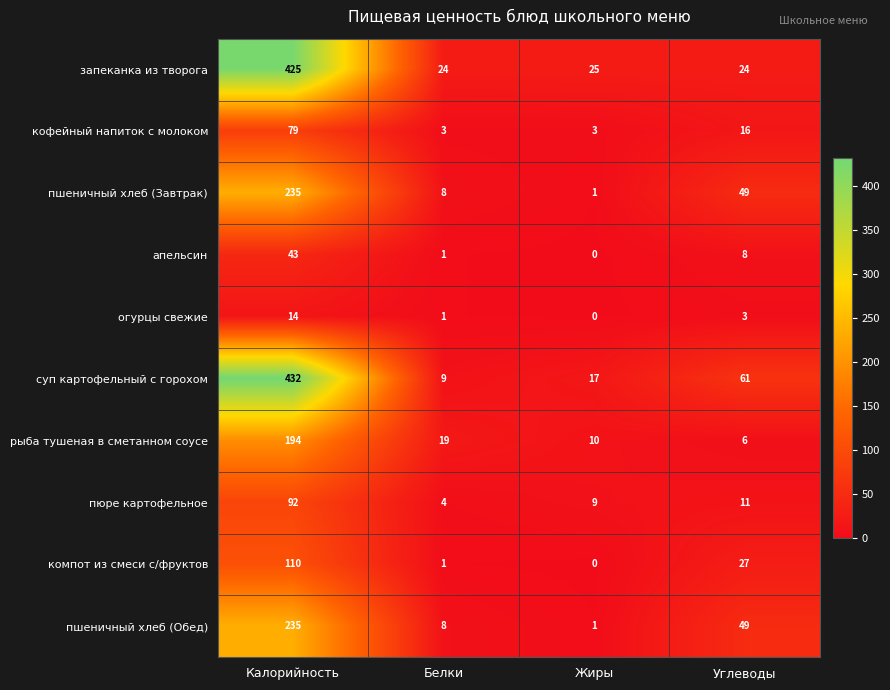

Which series changed the most between Калорийность and Углеводы?

запеканка из творога